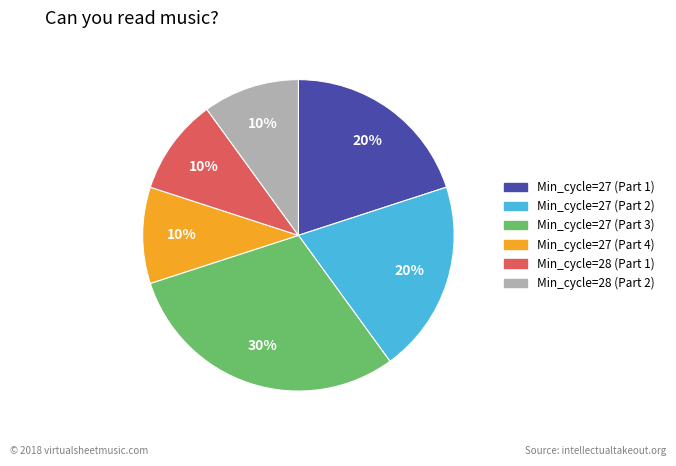

To the nearest percent, what is the difference between the largest and smallest slice percentages?

20%